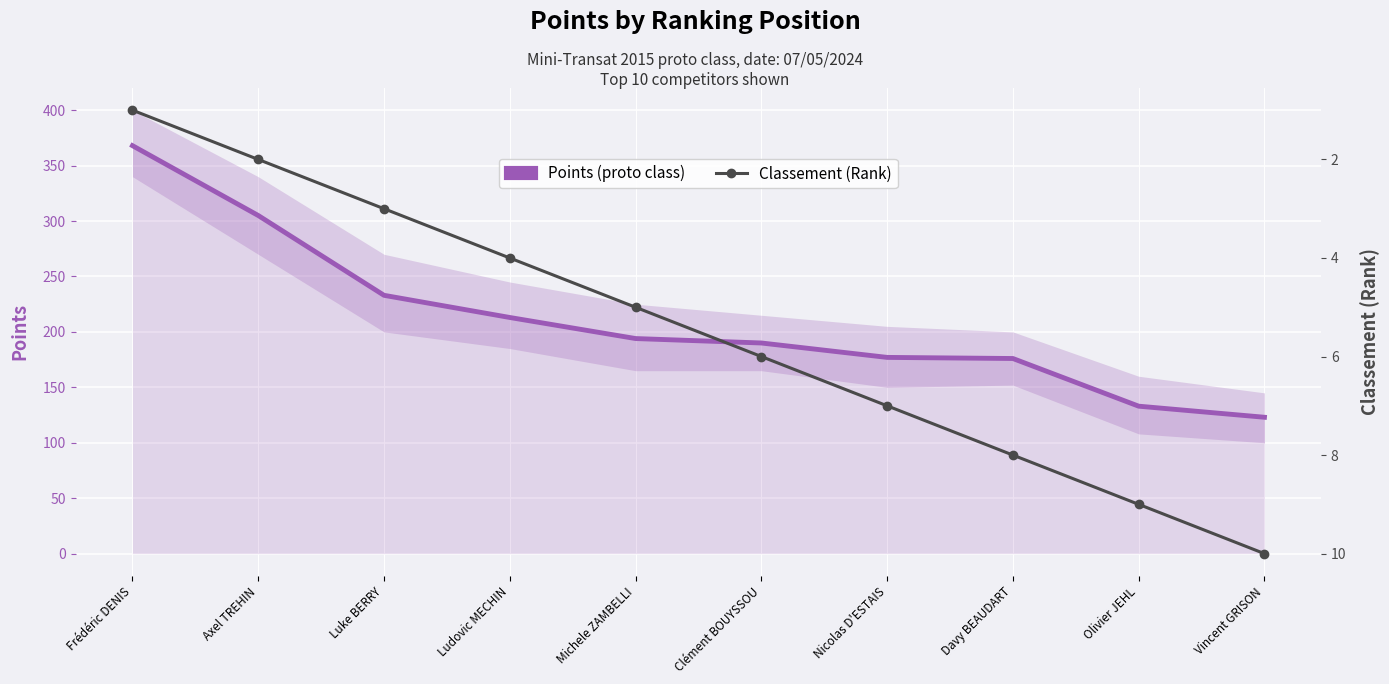

How many Classement (Rank) values are between 3 and 8?

6